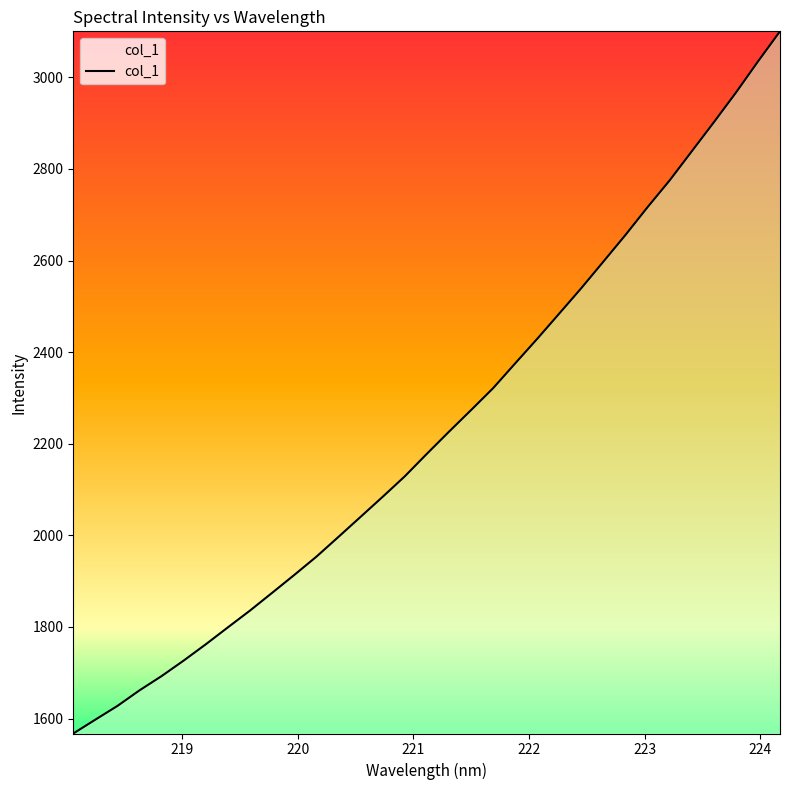

What is the sum of all values?

73680.2